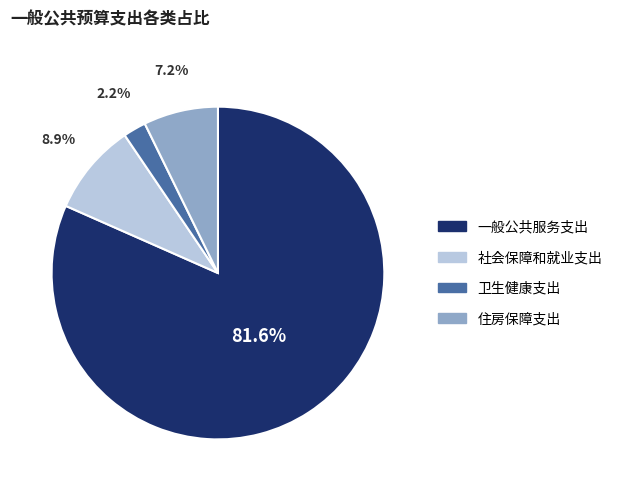

Which category has the biggest portion of the pie?

一般公共服务支出